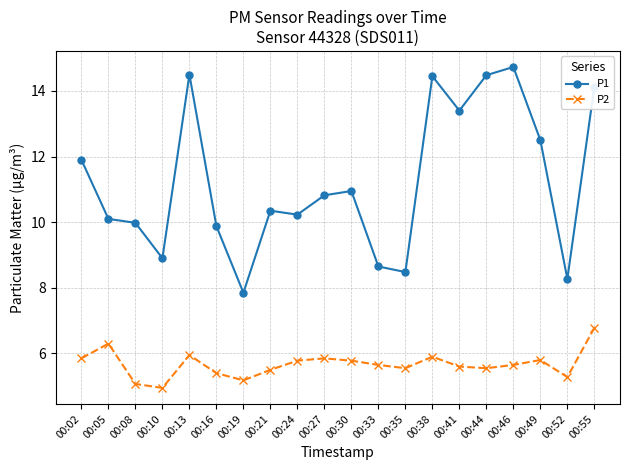

At which category is the sum across all series the highest?

00:55